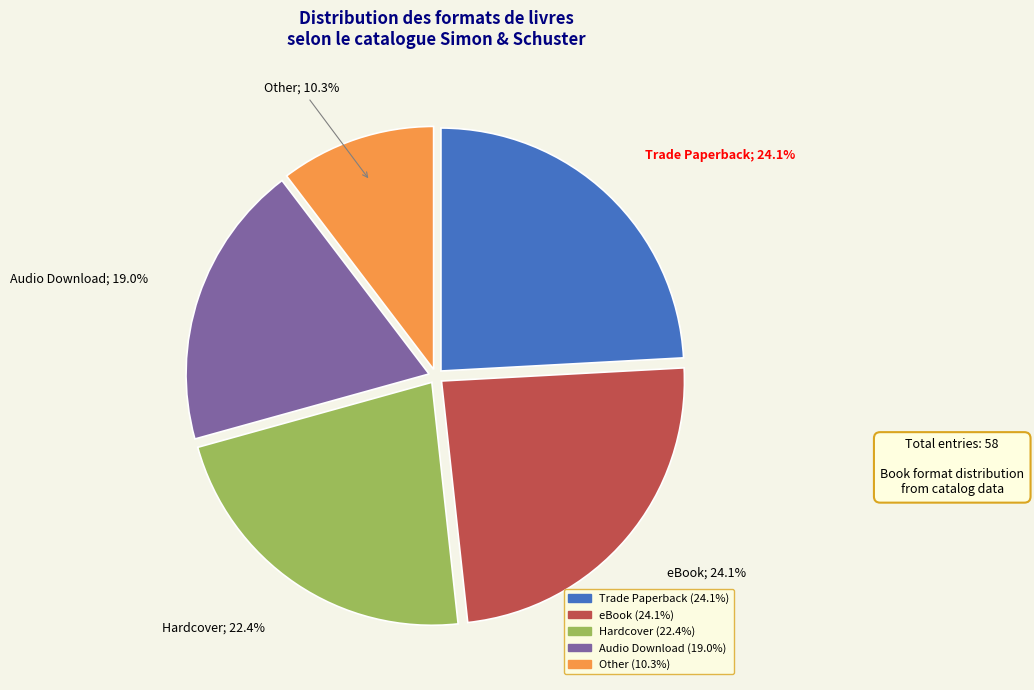

How many segments does this pie chart have?

5